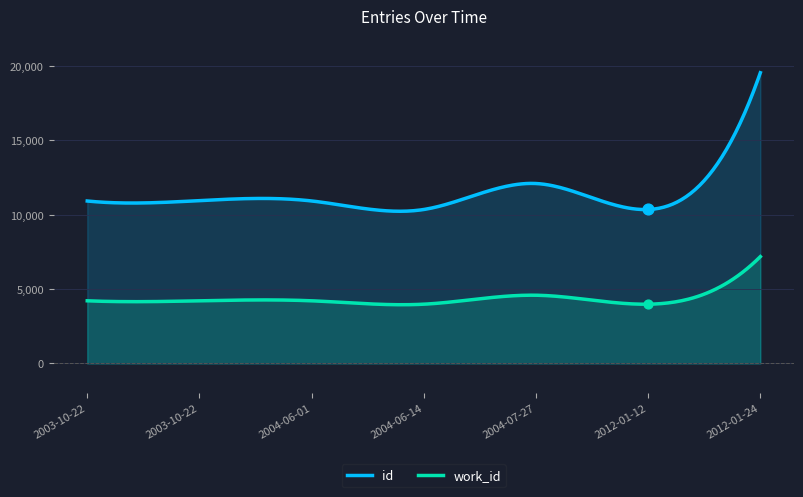

What are all the series names shown in the legend?

id, work_id